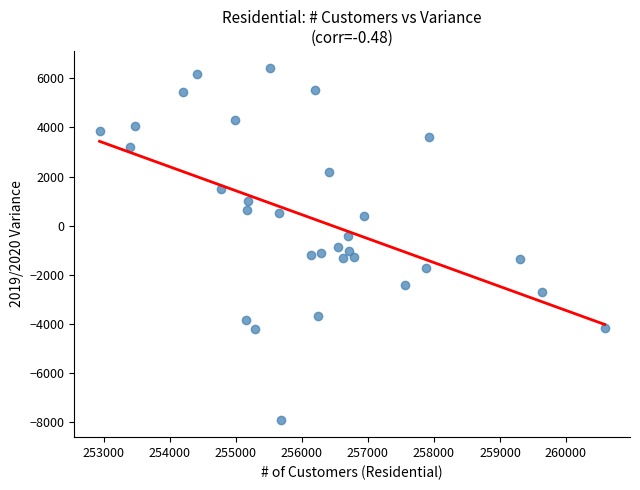

What is the range of X values (max minus min)?

7651